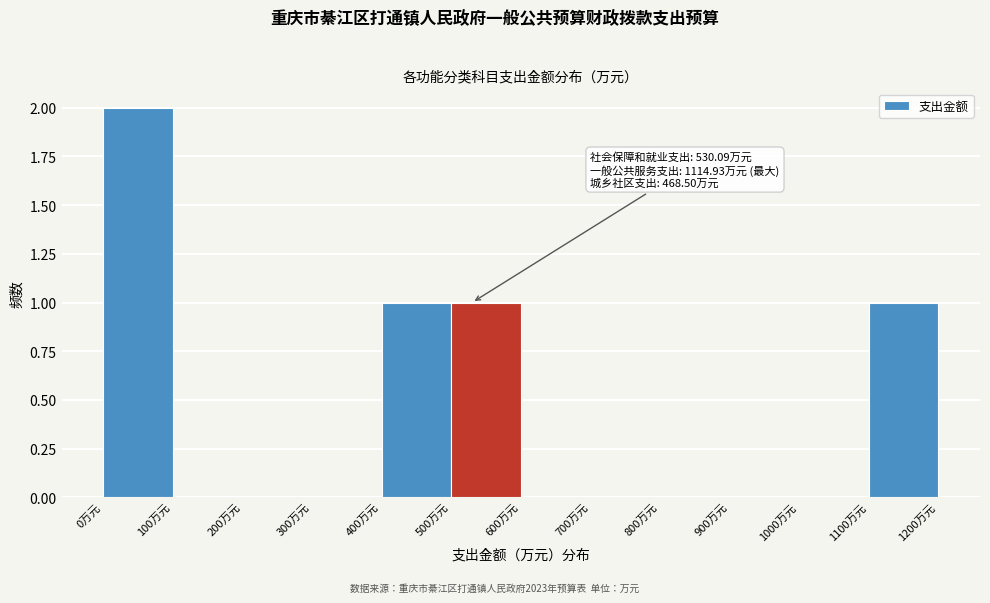

Which range on the x-axis has the tallest bar?

0 to 100